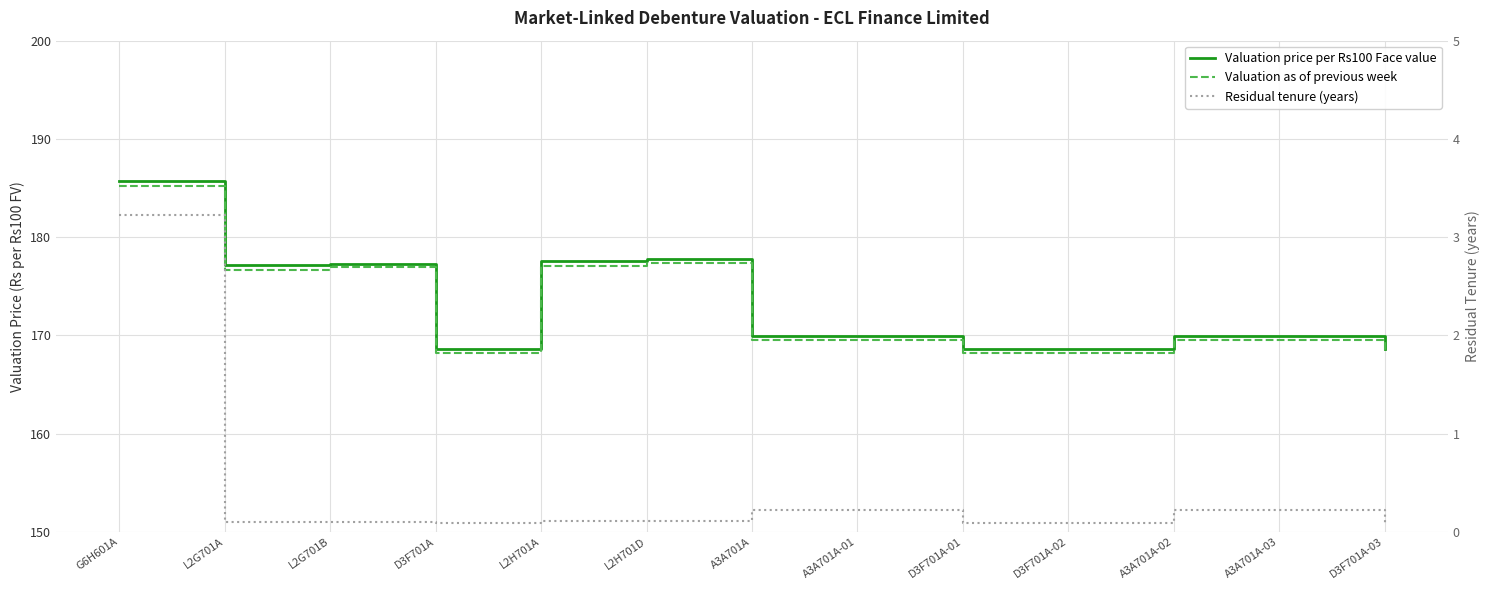

Where is the first local maximum for Valuation as of previous week?

L2G701B